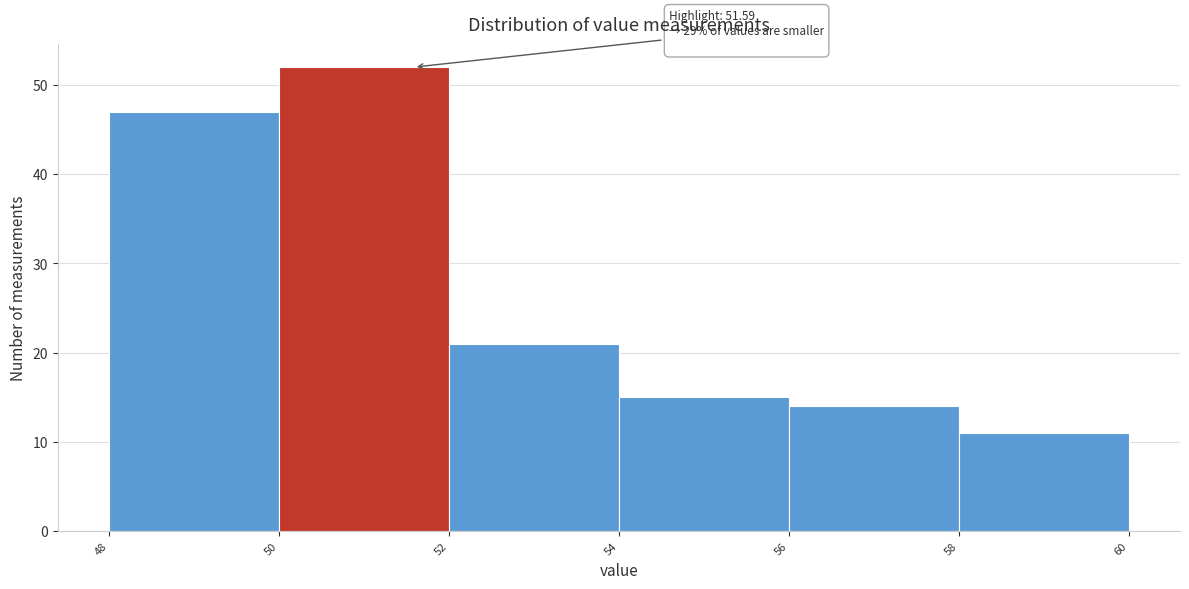

Over which range of the x-axis is the bar tallest?

50 to 52